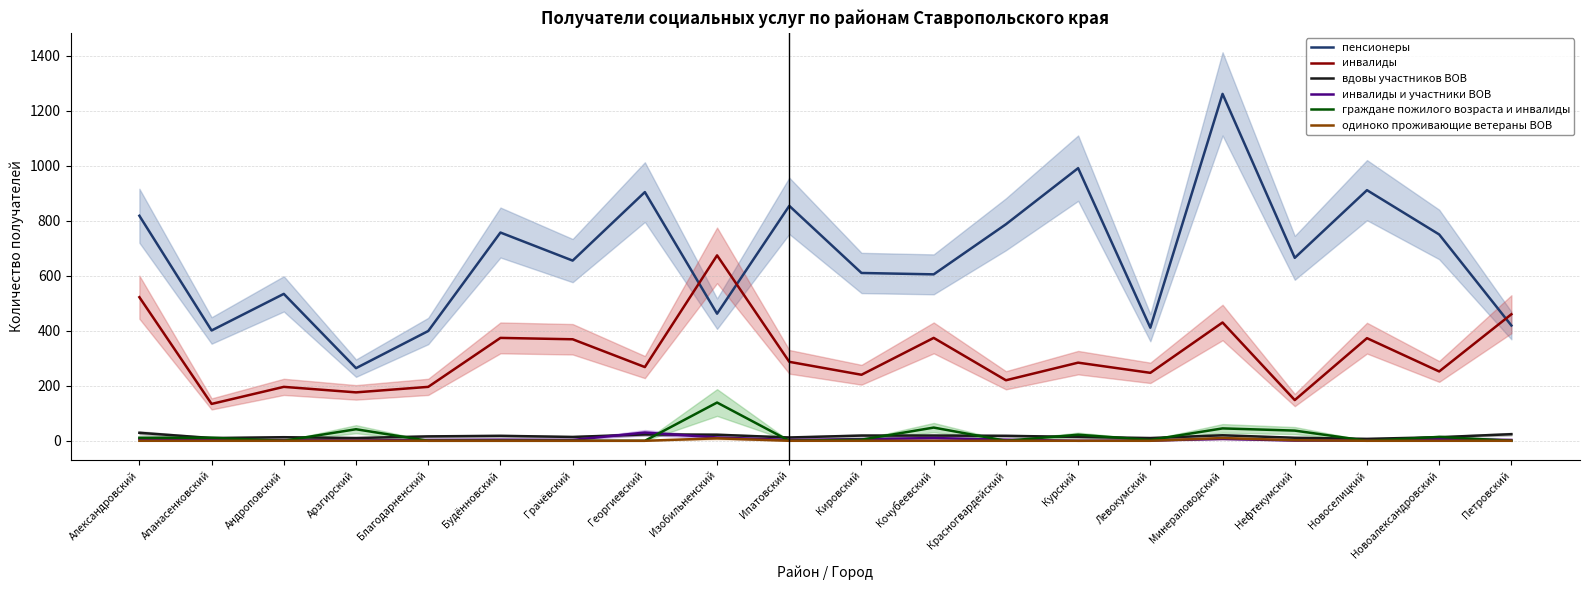

Count the number of data series in this chart.

6